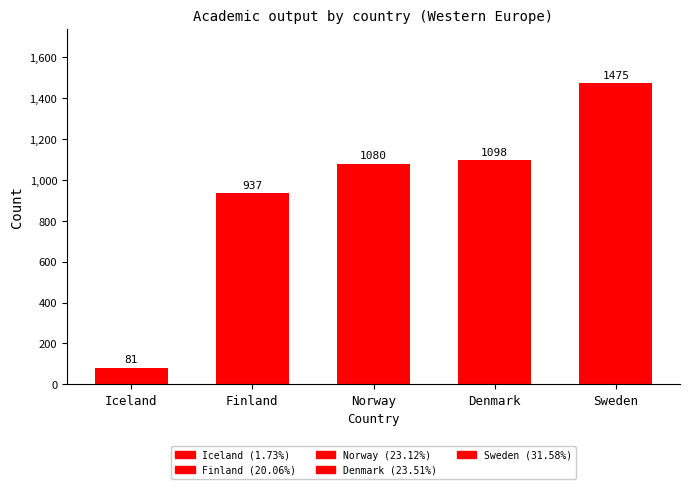

List the labels in order of value, smallest first.

Iceland, Finland, Norway, Denmark, Sweden